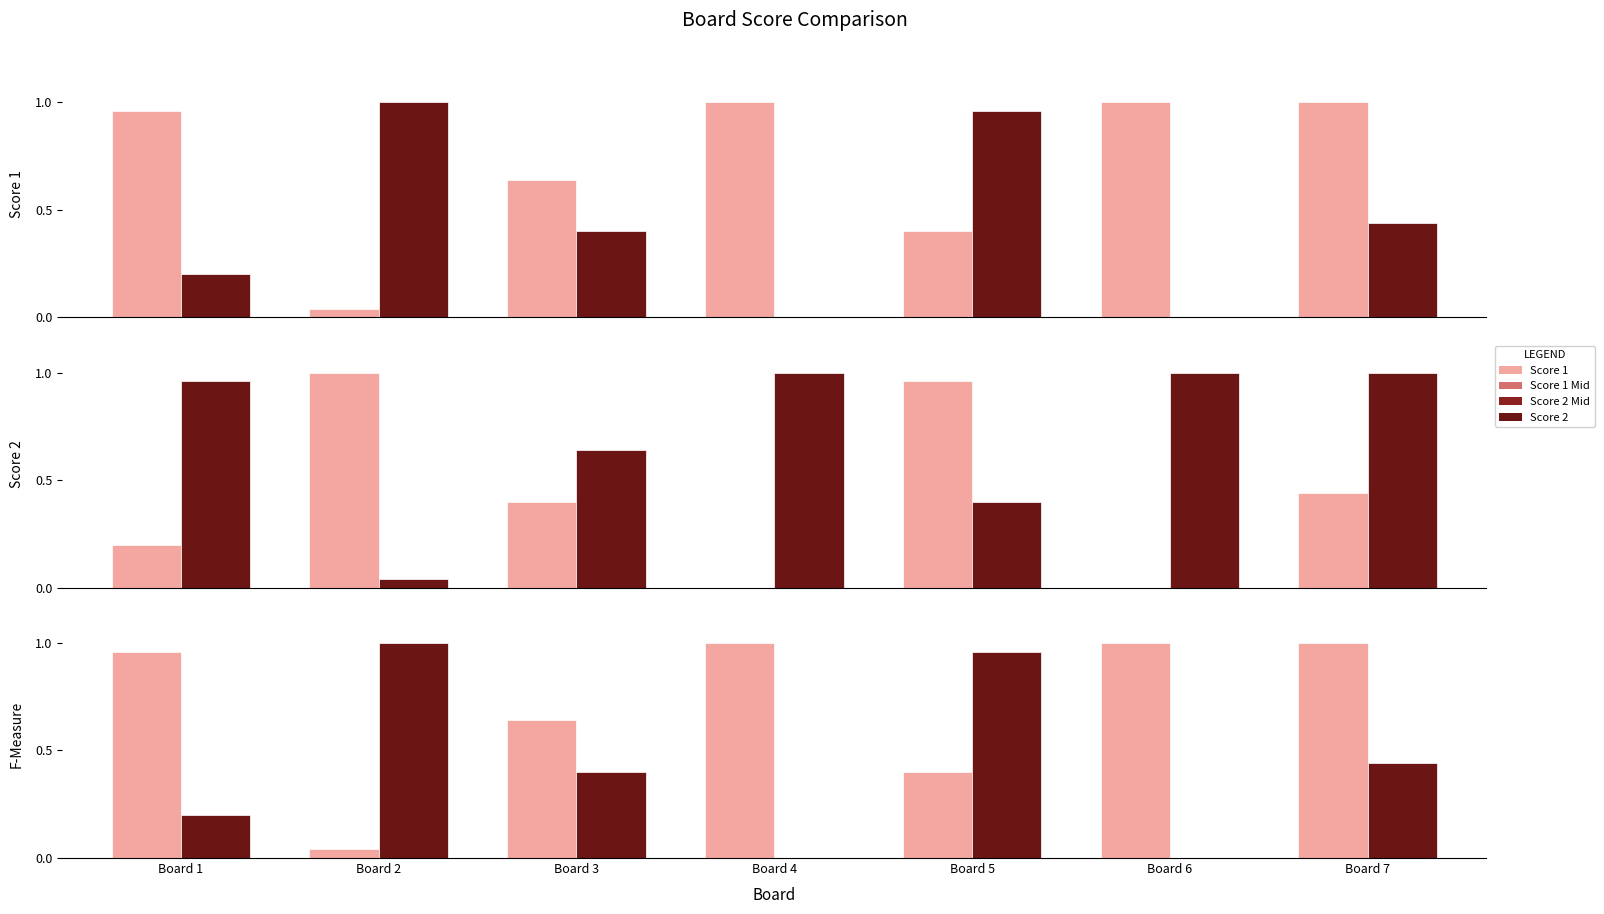

What is the average value of the Score 1 series?

0.7